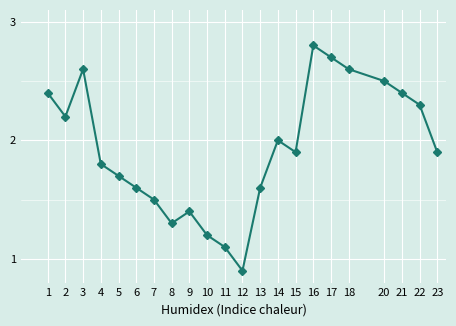

What is the value of the 8th point from the left?

1.3